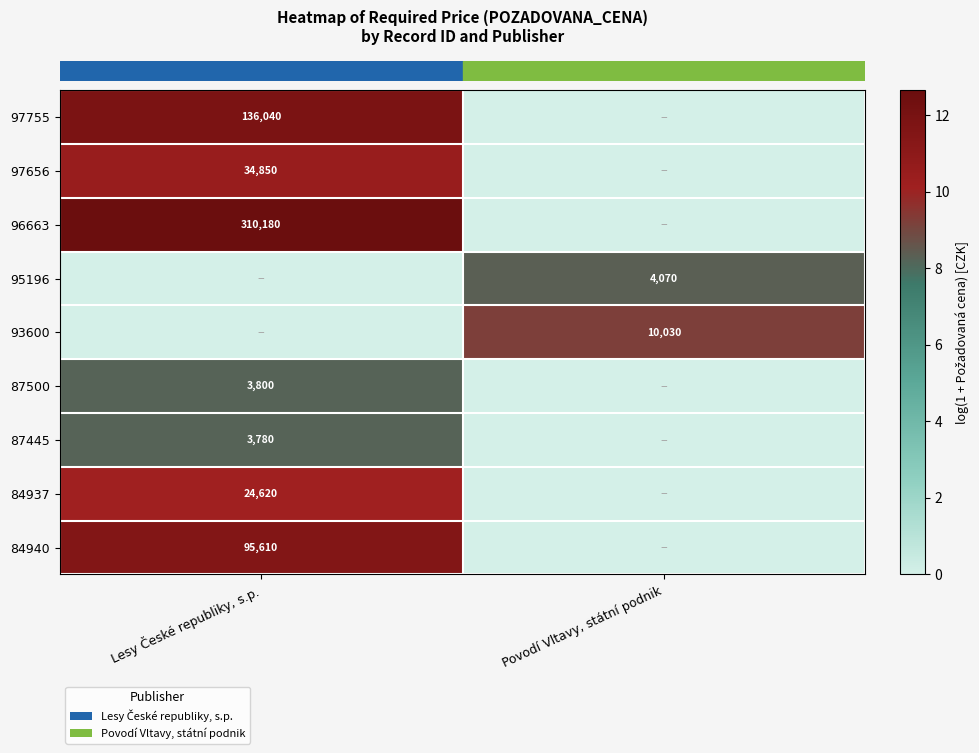

The row_0 series shows 17.3 at Lesy České republiky, s.p.. True or false?

False